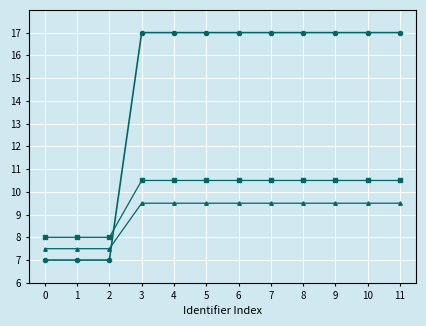

What is the difference between the highest and lowest values at 3?

7.5